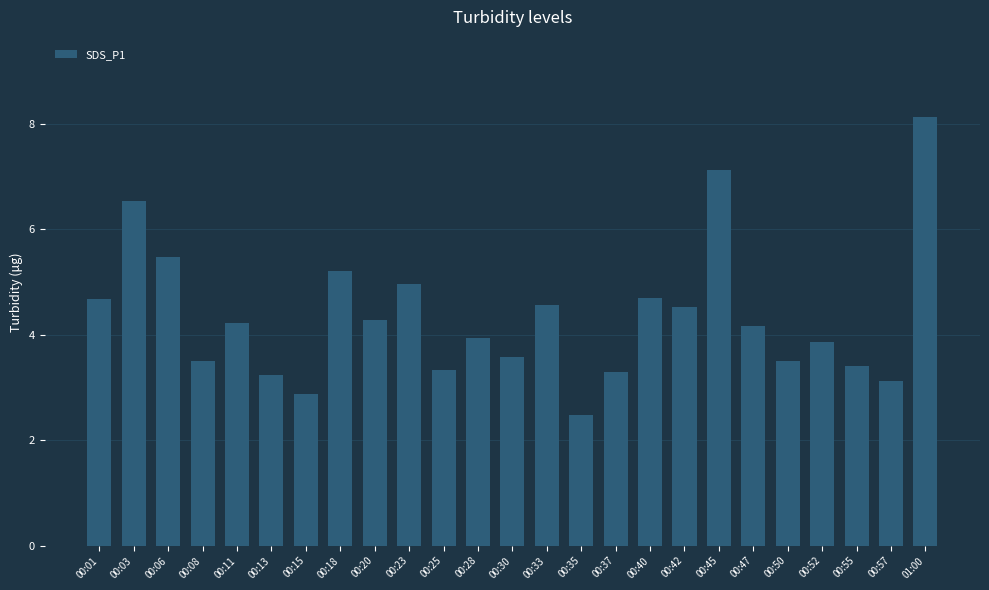

What is the difference between the values at 00:47 and 00:35?

1.7